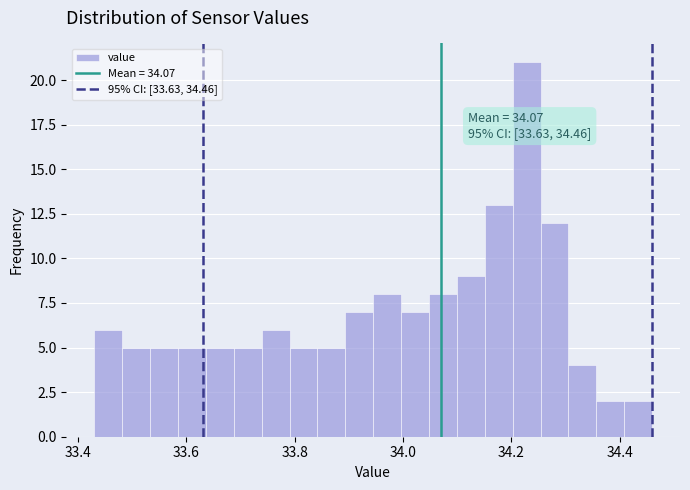

Read against the x-axis, roughly where is the centre of the tallest bar?

34.22